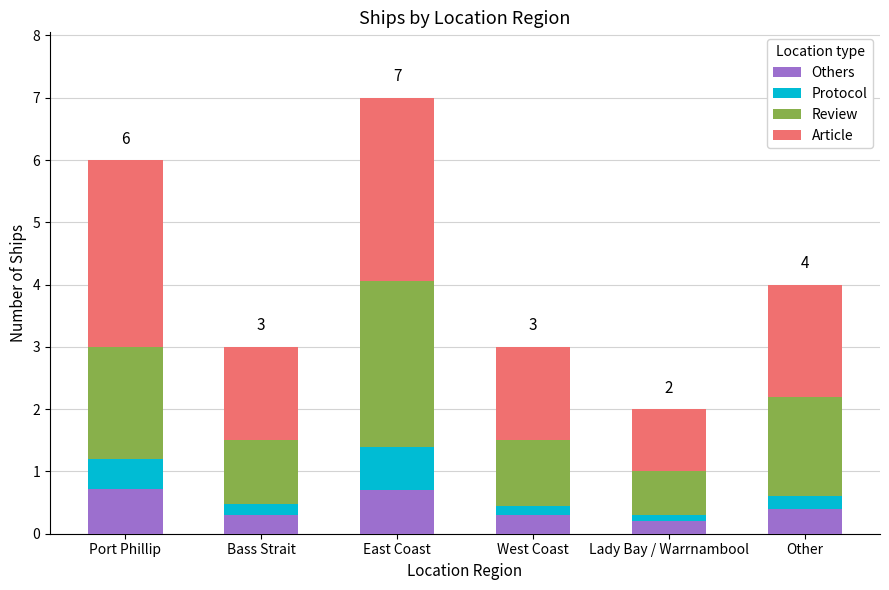

What is the sum of the Others values at East Coast and Other?

1.1